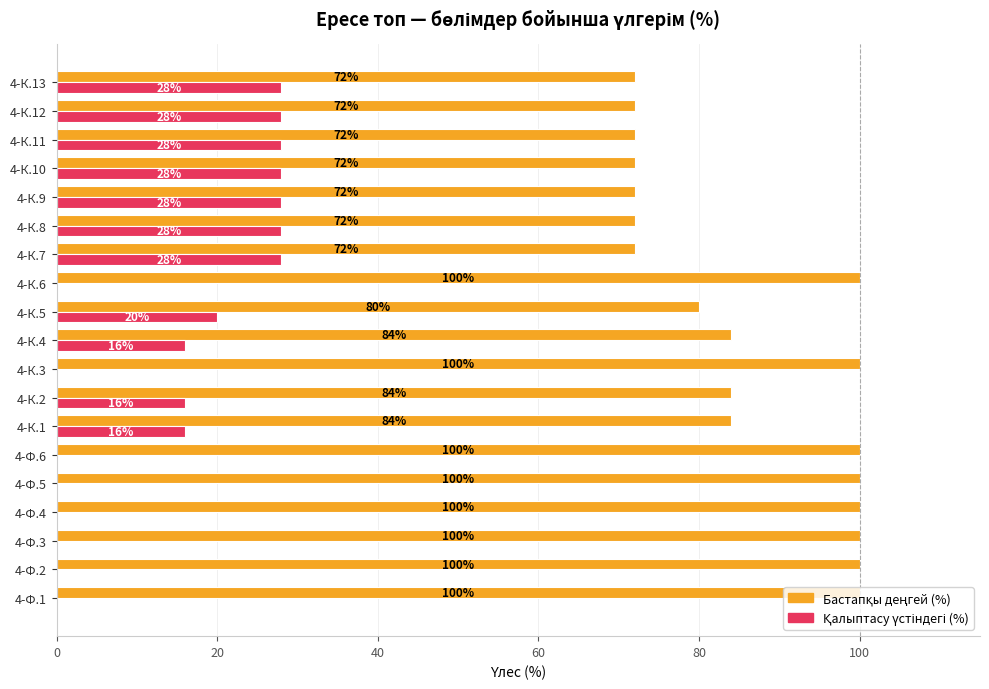

Count the number of categories in the chart.

19